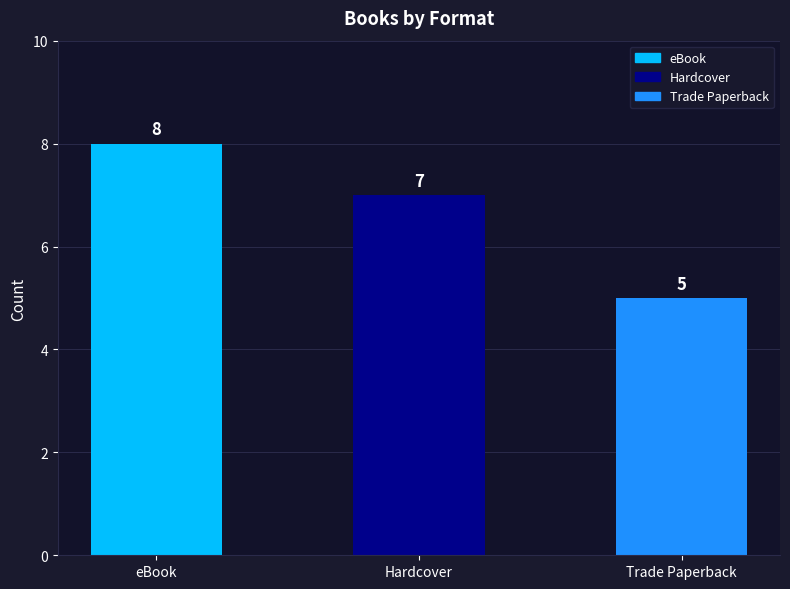

What is the difference between the values at Hardcover and Trade Paperback?

2